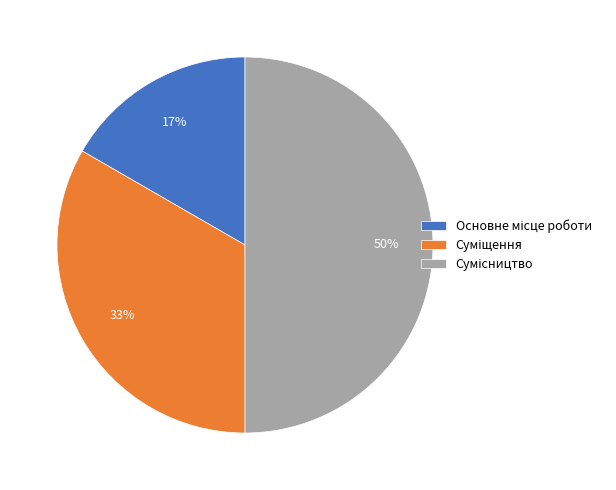

How many slices are in this pie chart?

3